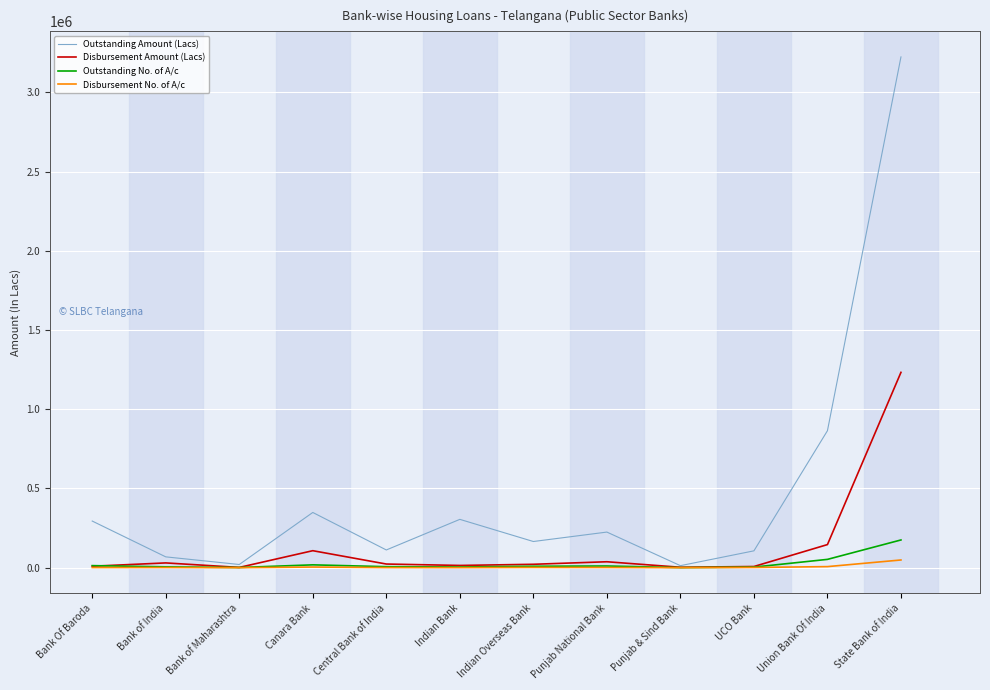

Which series has the largest range (max minus min)?

Outstanding Amount (Lacs)